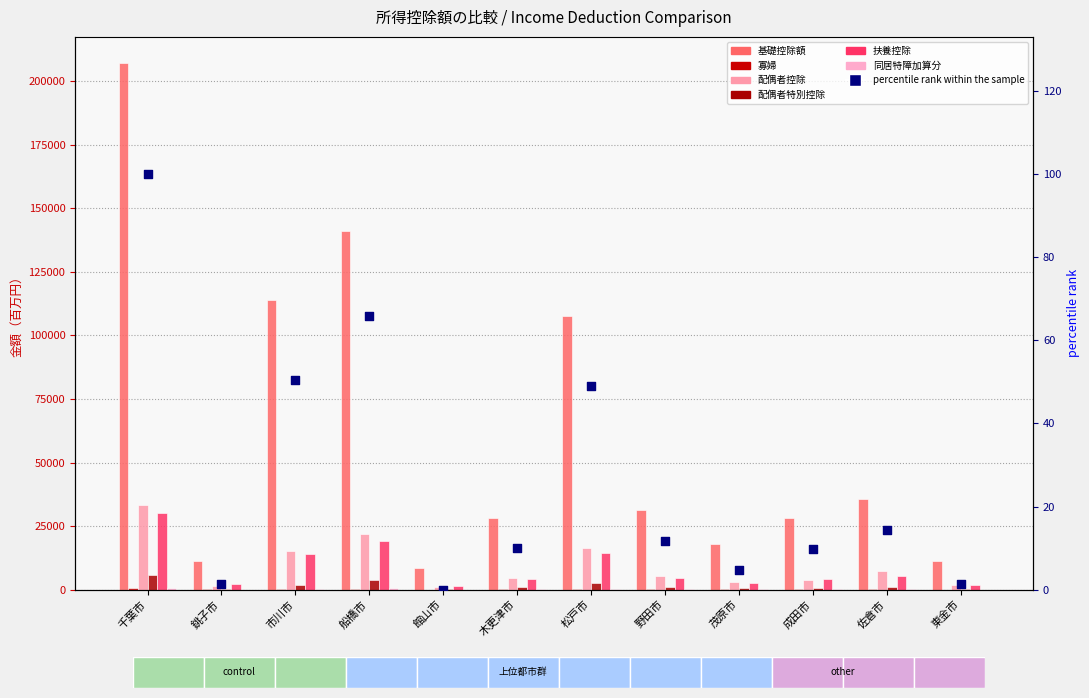

Which series reaches the maximum Y coordinate?

基礎控除額